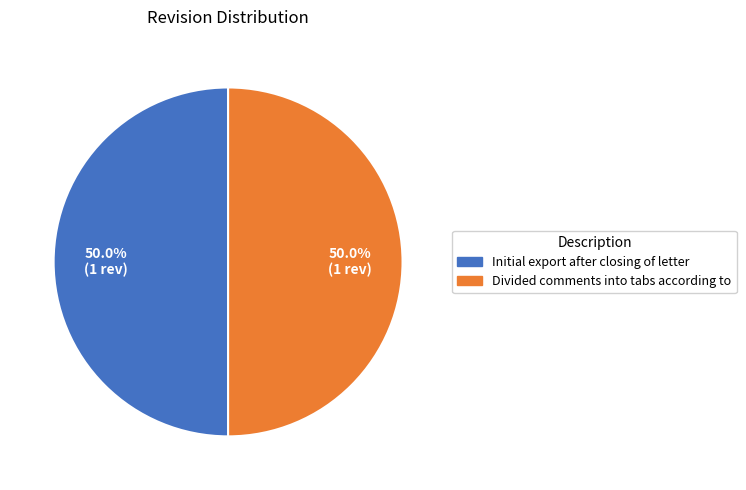

Is the sum of Divided comments into tabs according to and Initial export after closing of letter greater than half?

Yes